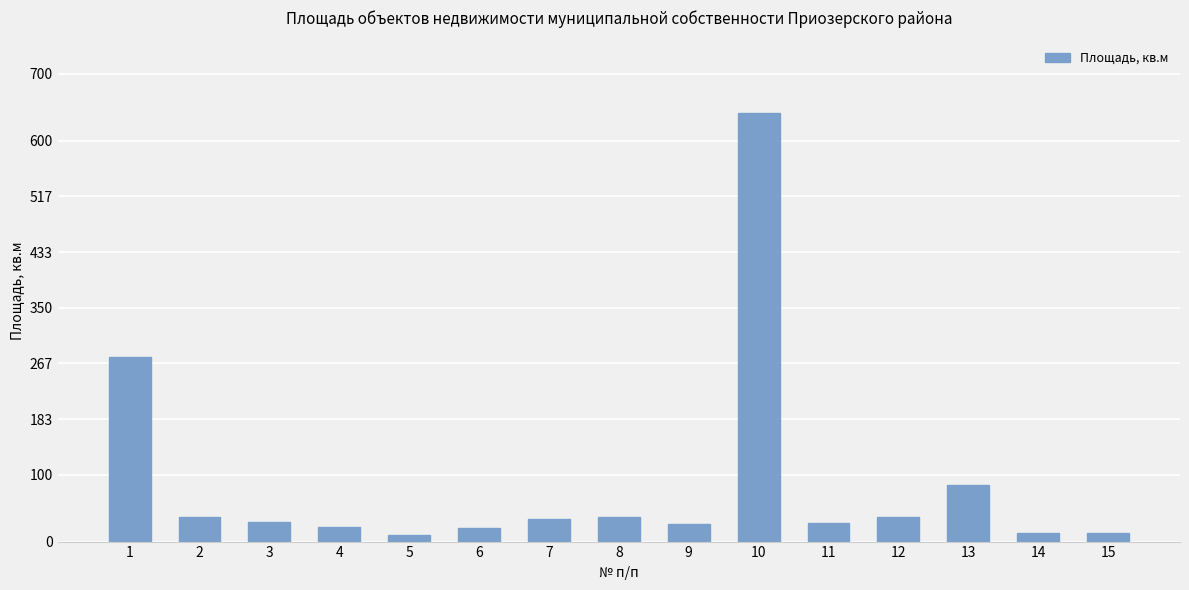

What is the ratio of the value at 15 to the value at 3?

0.4